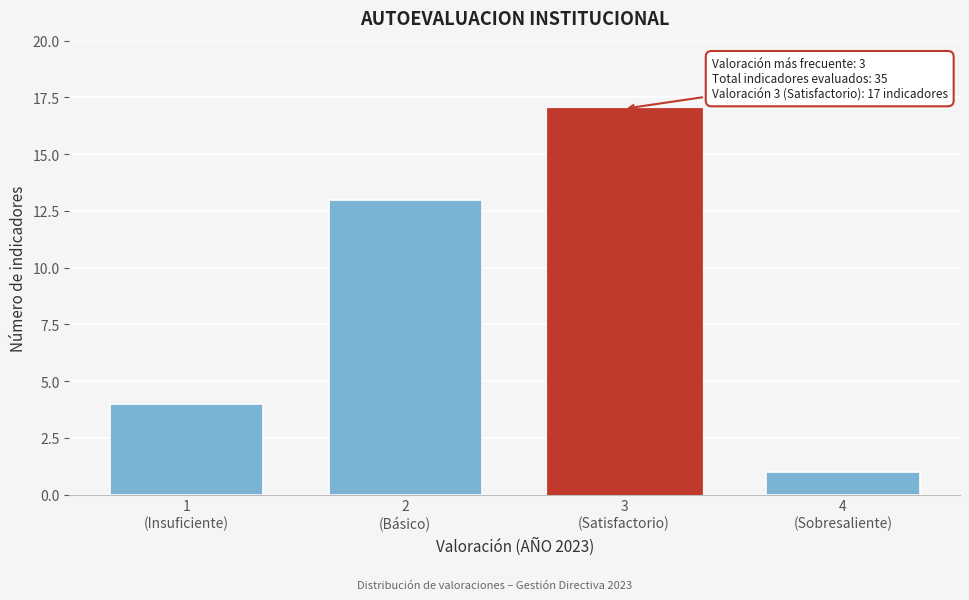

Reading left to right, what are all the values shown in this chart?

4	13	17	1